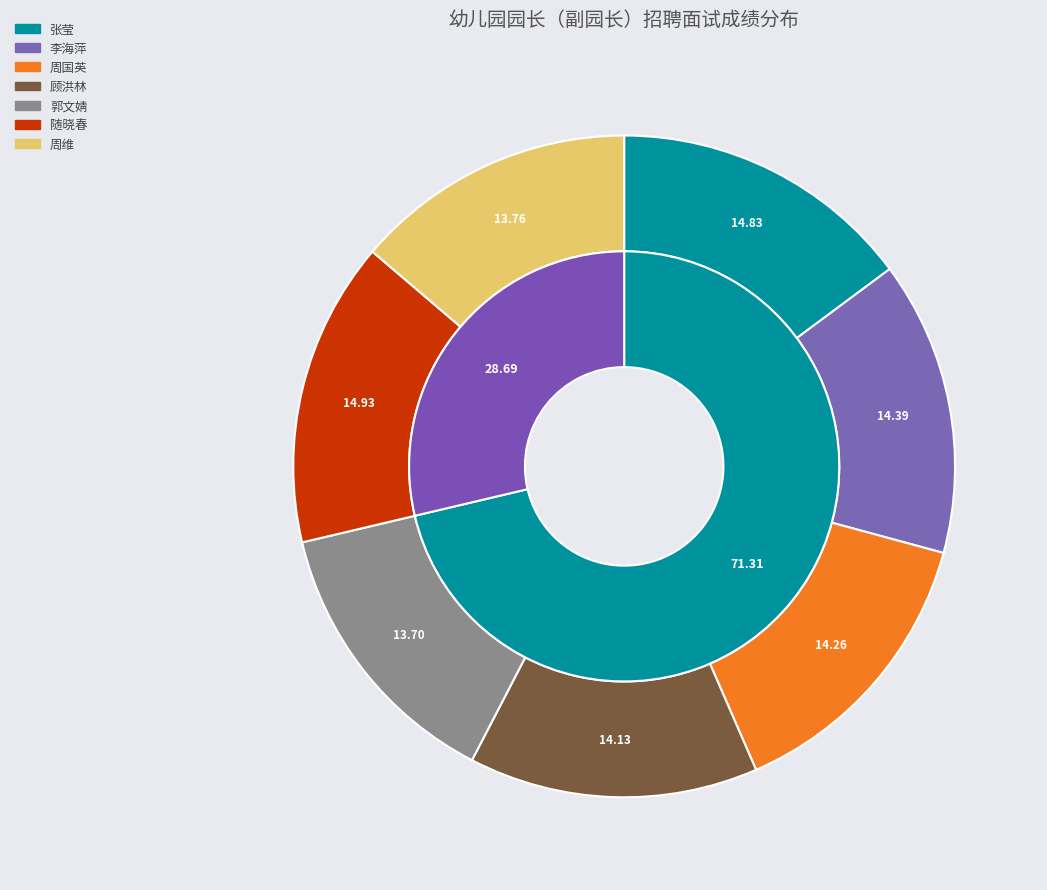

What percentage is the 随晓春 slice, to the nearest percent?

15%